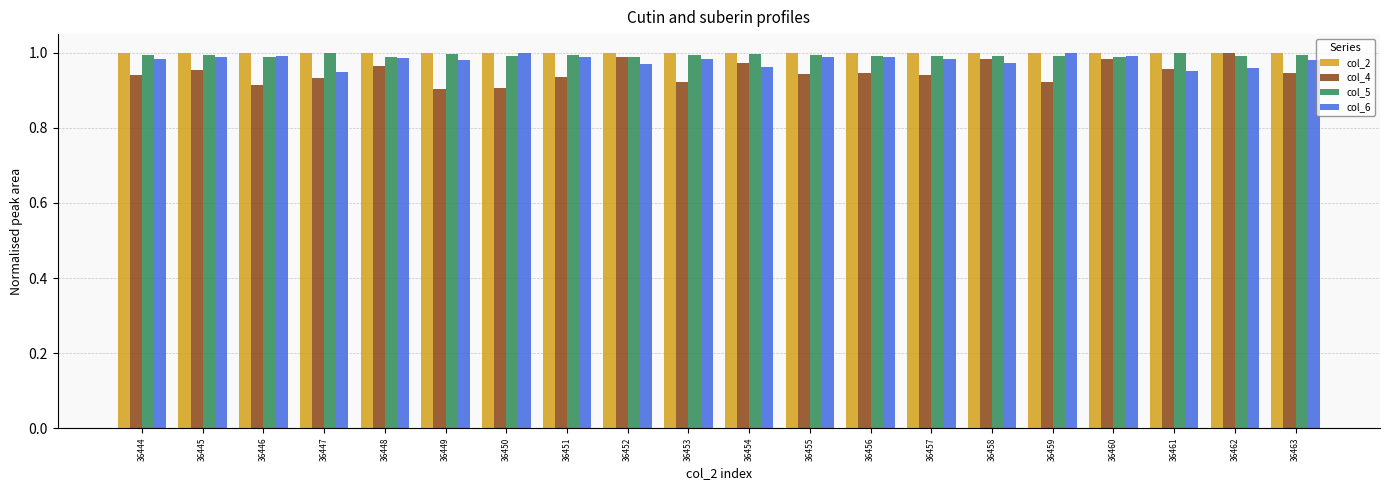

True or false: col_2 has a value of 1.0 at 36454.

True